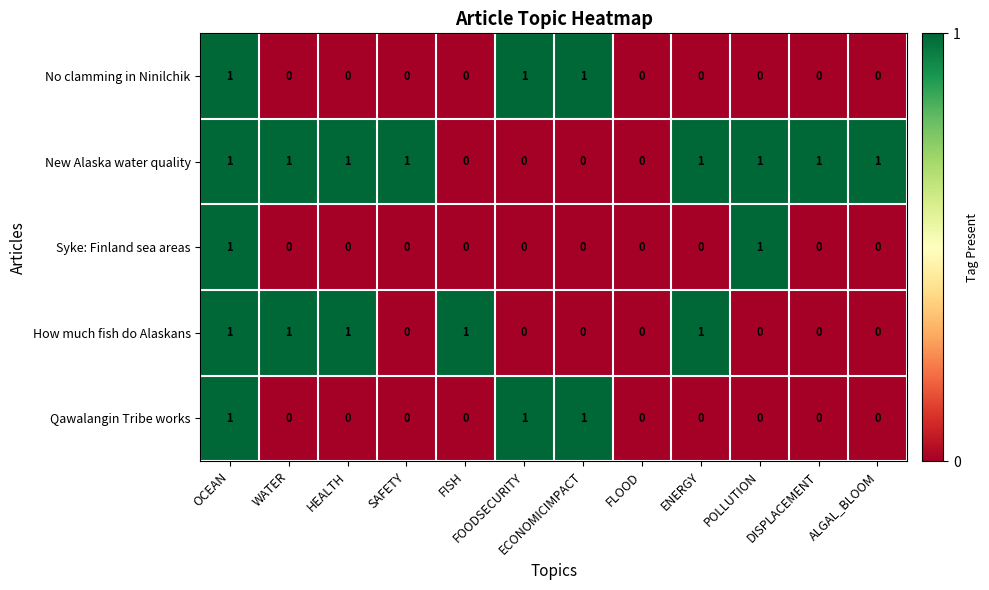

What is the sum of all No clamming in Ninilchik values?

3